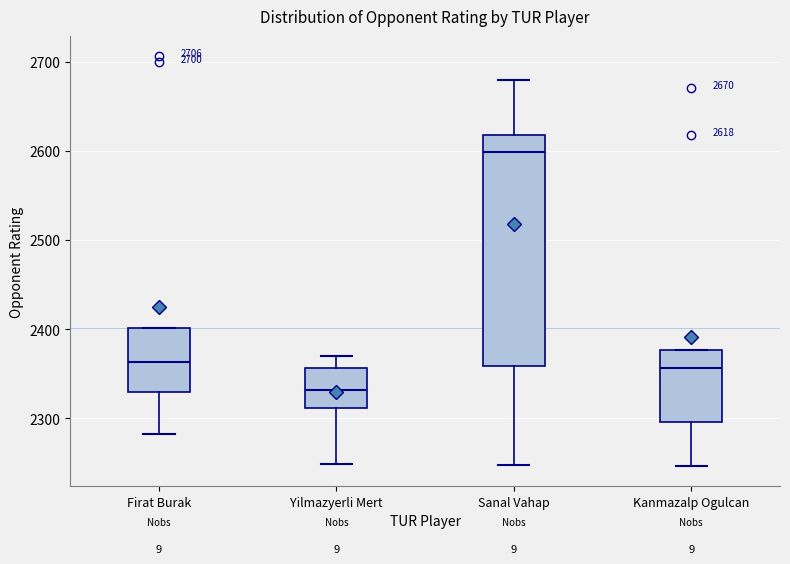

Which box's median line is the lowest?

Yilmazyerli Mert